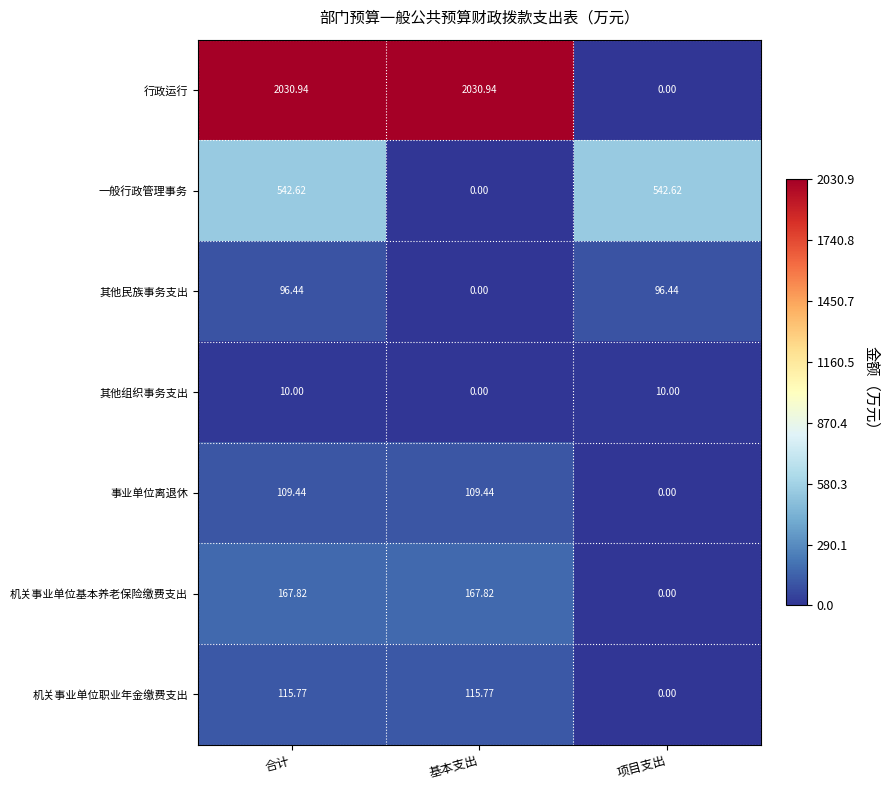

Between 合计 and 项目支出, which series saw the biggest shift?

行政运行